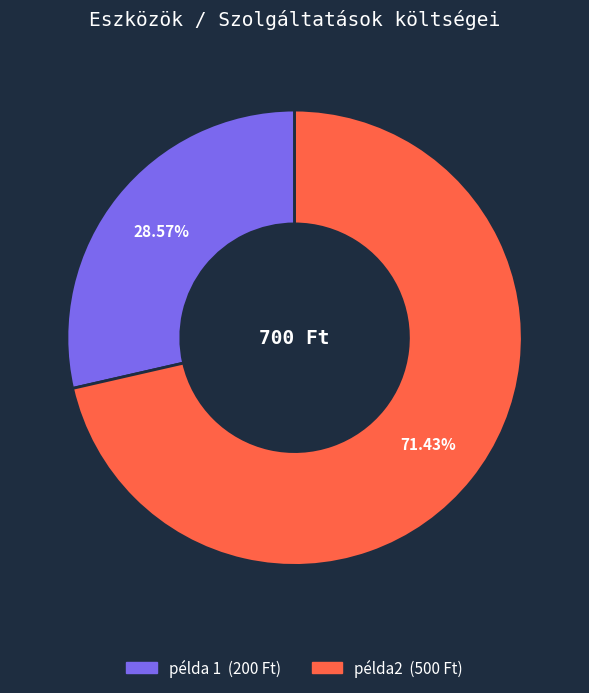

To the nearest percent, what is the difference between the largest and smallest slice percentages?

43%